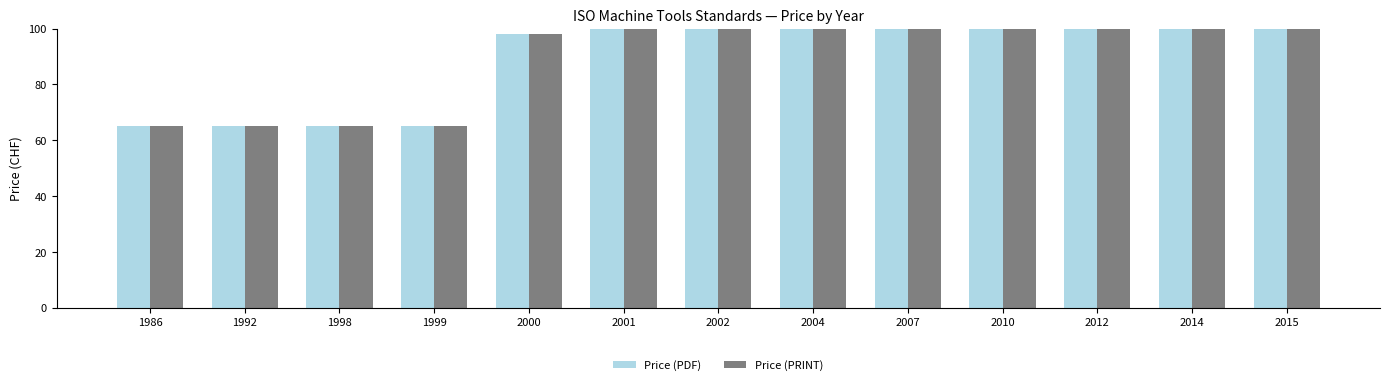

At which label does Price (PRINT) reach its minimum?

1986